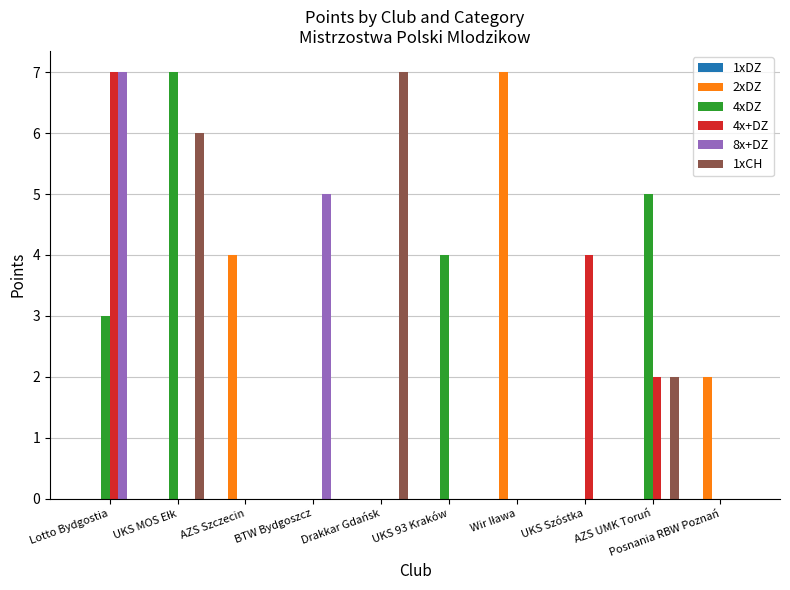

The value of 4x+DZ at Drakkar Gdańsk is 2. True or false?

False